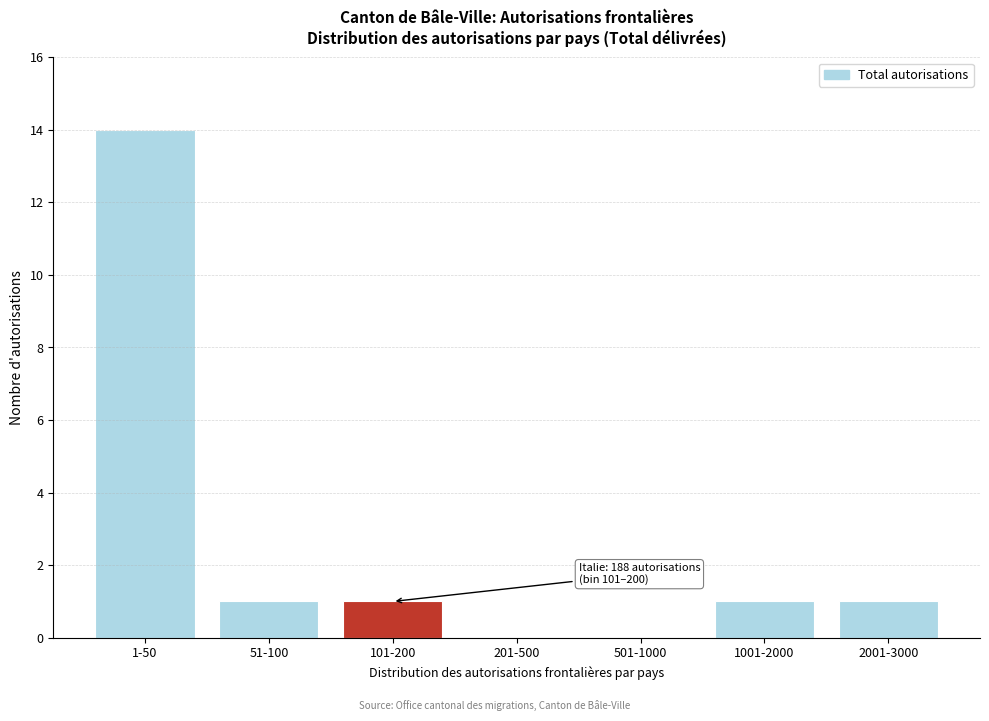

Reading right to left, transcribe all the data shown in this chart.

2001-3000=1	1001-2000=1	501-1000=0	201-500=0	101-200=1	51-100=1	1-50=14